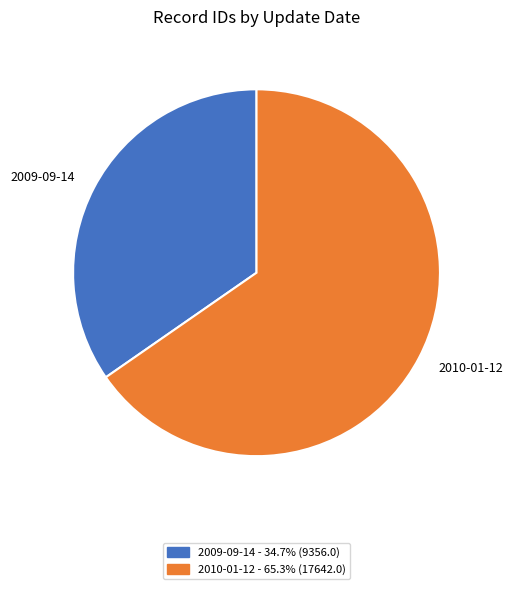

Is the sum of 2010-01-12 and 2009-09-14 greater than half?

Yes